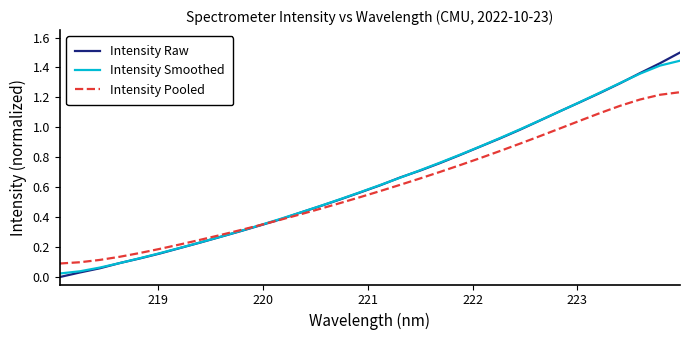

Which series has the largest range (max minus min)?

Intensity Raw